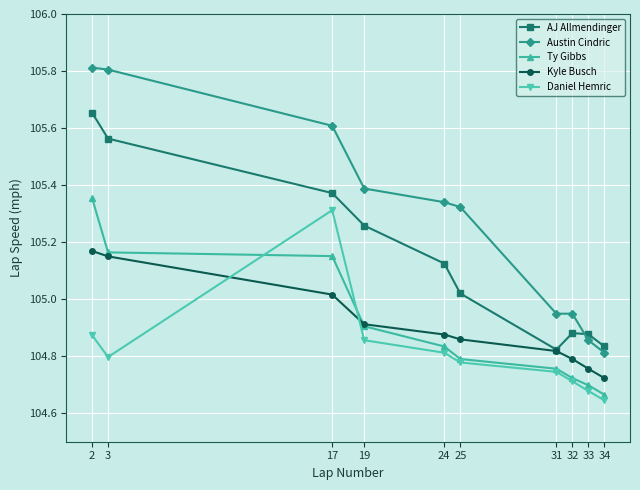

At how many categories does at least one series exceed 105?

6